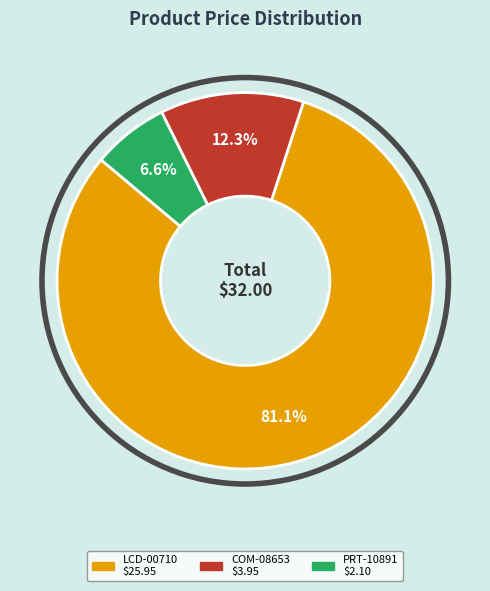

How many segments does this pie chart have?

3